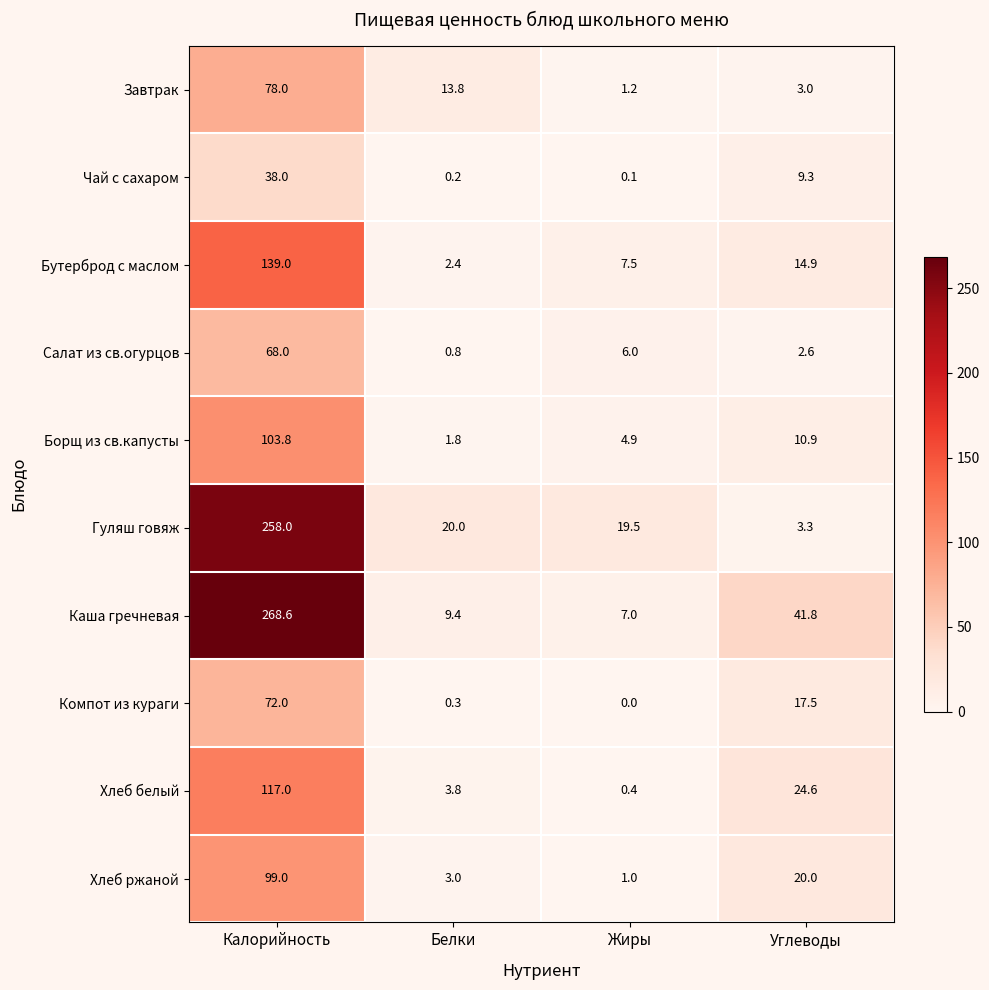

Rank the series at Углеводы from lowest to highest value.

Салат из св.огурцов, Завтрак, Гуляш говяж, Чай с сахаром, Борщ из св.капусты, Бутерброд с маслом, Компот из кураги, Хлеб ржаной, Хлеб белый, Каша гречневая